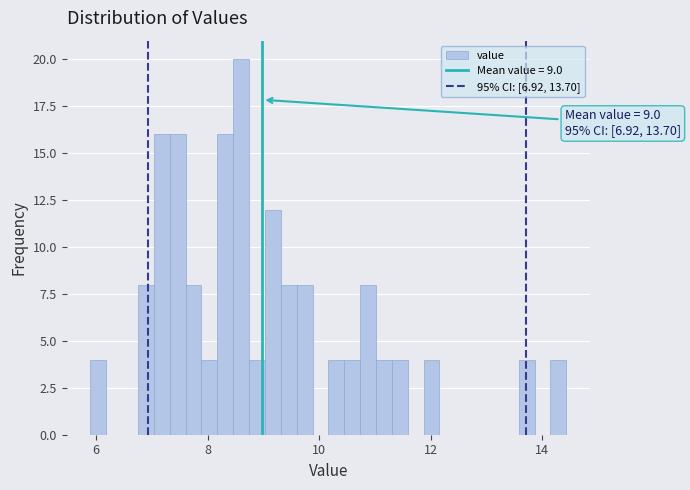

Around what value on the x-axis is the tallest bar? Give the approximate position of its centre, as read against the axis.

8.6